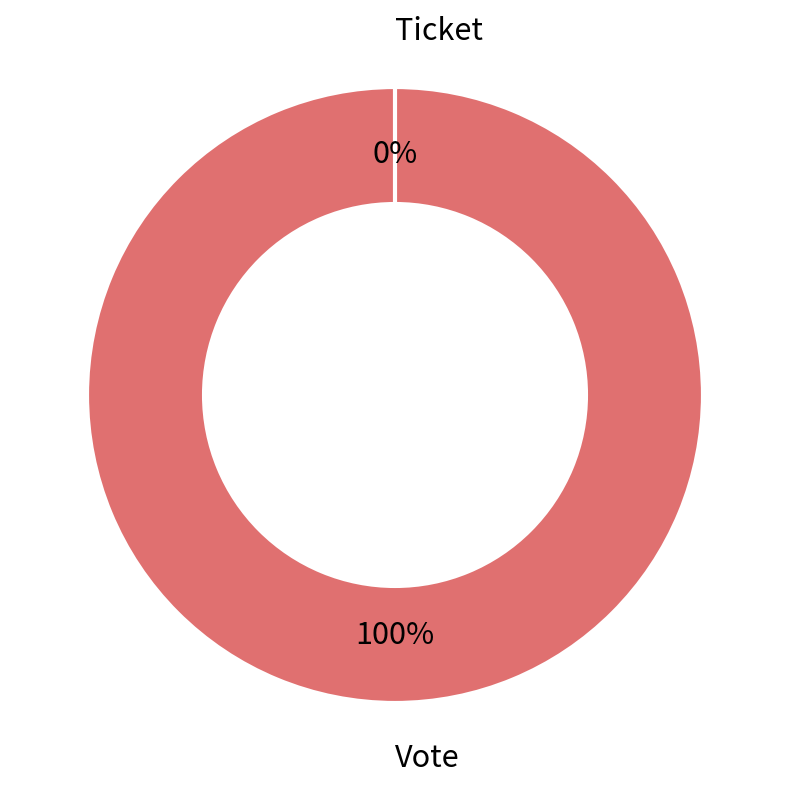

How many segments does this pie chart have?

2